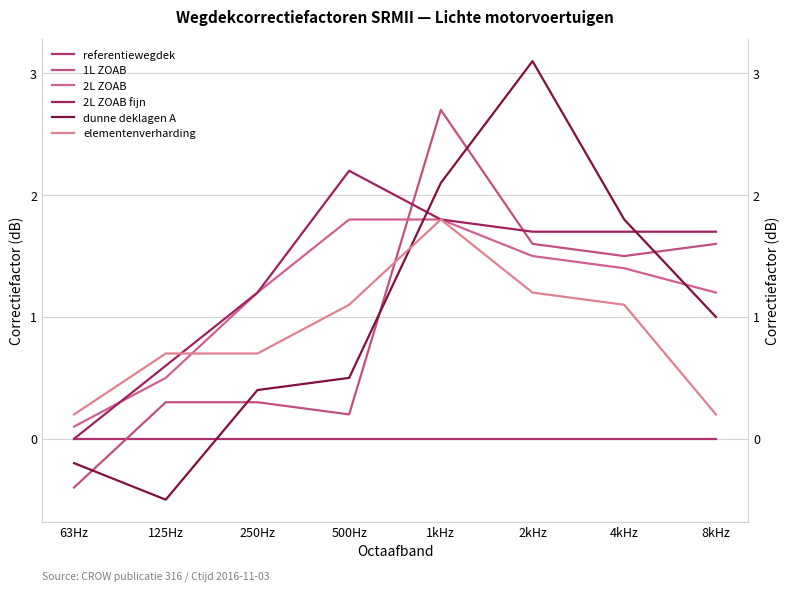

What is the minimum value shown in the chart?

-0.5